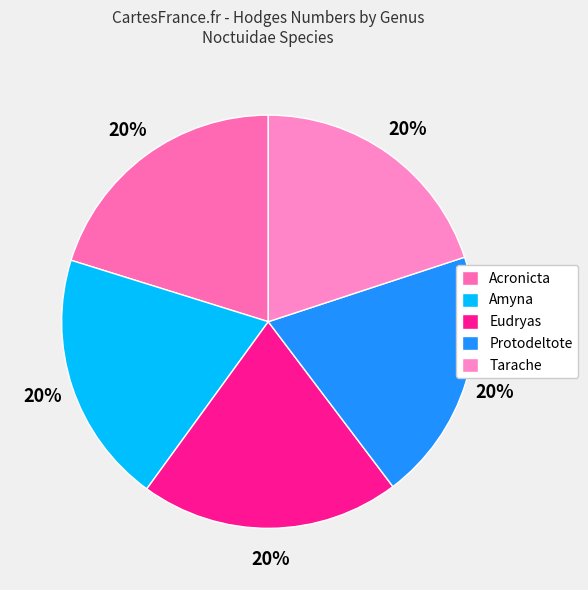

Rank the categories by value from lowest to highest.

Protodeltote, Amyna, Tarache, Acronicta, Eudryas